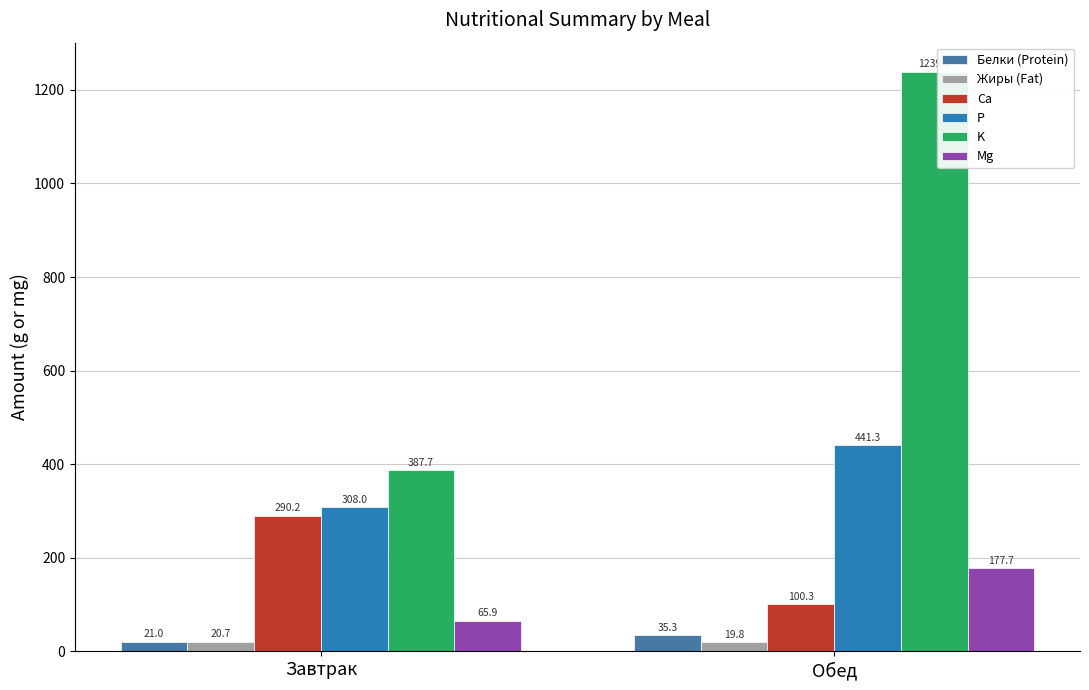

Does the chart contain stacked bars?

No